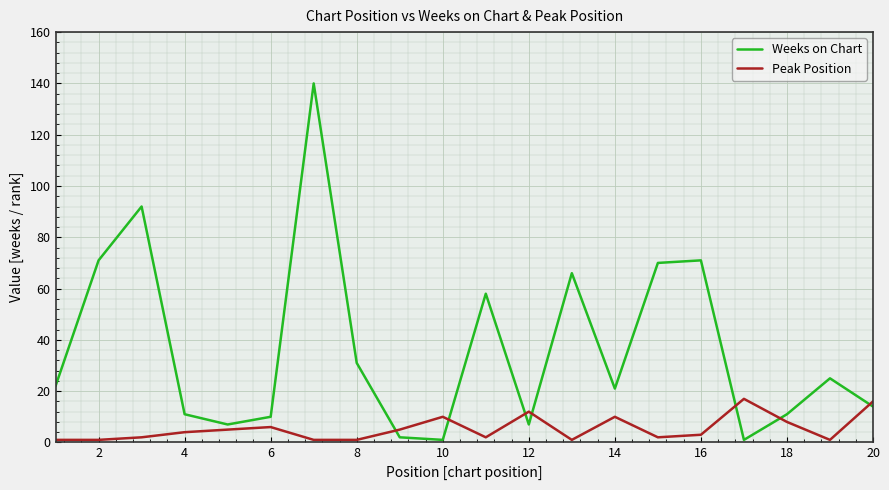

Which series has the largest total across all categories?

Weeks on Chart